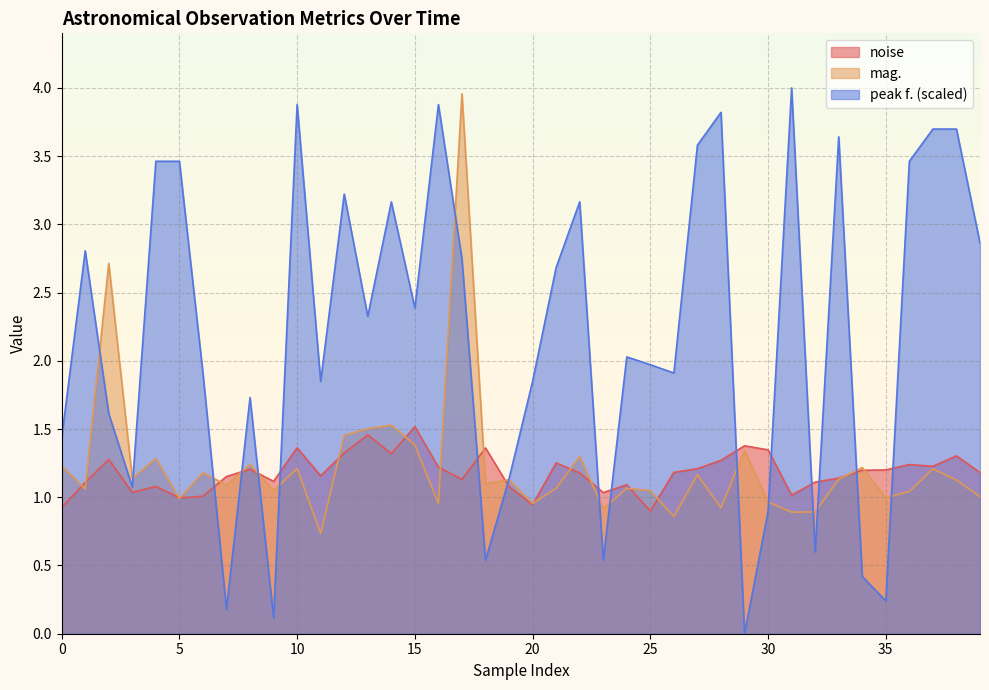

Reading left to right, list all the values displayed in this chart.

noise: 0.9	1.1	1.3	1.0	1.1	1.0	1.0	1.2	1.2	1.1	1.4	1.2	1.3	1.5	1.3	1.5	1.2	1.1	1.4	1.1	0.9	1.3	1.2	1.0	1.1	0.9	1.2	1.2	1.3	1.4	1.3	1.0	1.1	1.1	1.2	1.2	1.2	1.2	1.3	1.2
mag.: 1.2	1.1	2.7	1.1	1.3	1.0	1.2	1.1	1.2	1.0	1.2	0.7	1.5	1.5	1.5	1.4	1.0	4.0	1.1	1.1	1.0	1.1	1.3	0.9	1.1	1.0	0.9	1.2	0.9	1.3	1.0	0.9	0.9	1.1	1.2	1.0	1.0	1.2	1.1	1.0
peak f.: 1.4	2.8	1.6	1.1	3.5	3.5	1.9	0.2	1.7	0.1	3.9	1.8	3.2	2.3	3.2	2.4	3.9	2.7	0.5	1.1	1.8	2.7	3.2	0.5	2.0	2.0	1.9	3.6	3.8	0.0	0.9	4.0	0.6	3.6	0.4	0.2	3.5	3.7	3.7	2.9